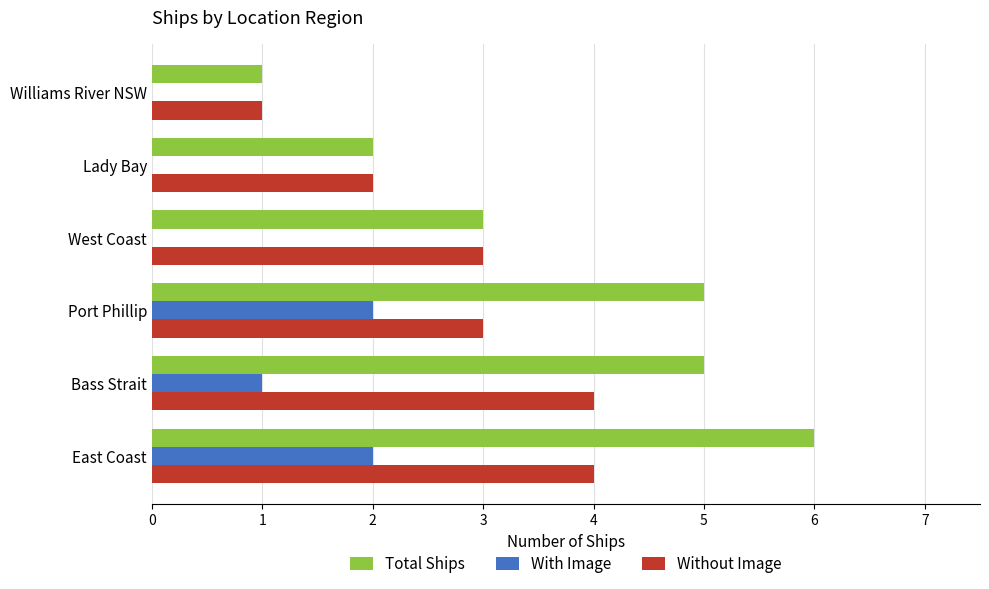

What is the approximate value of Without Image at Port Phillip?

3